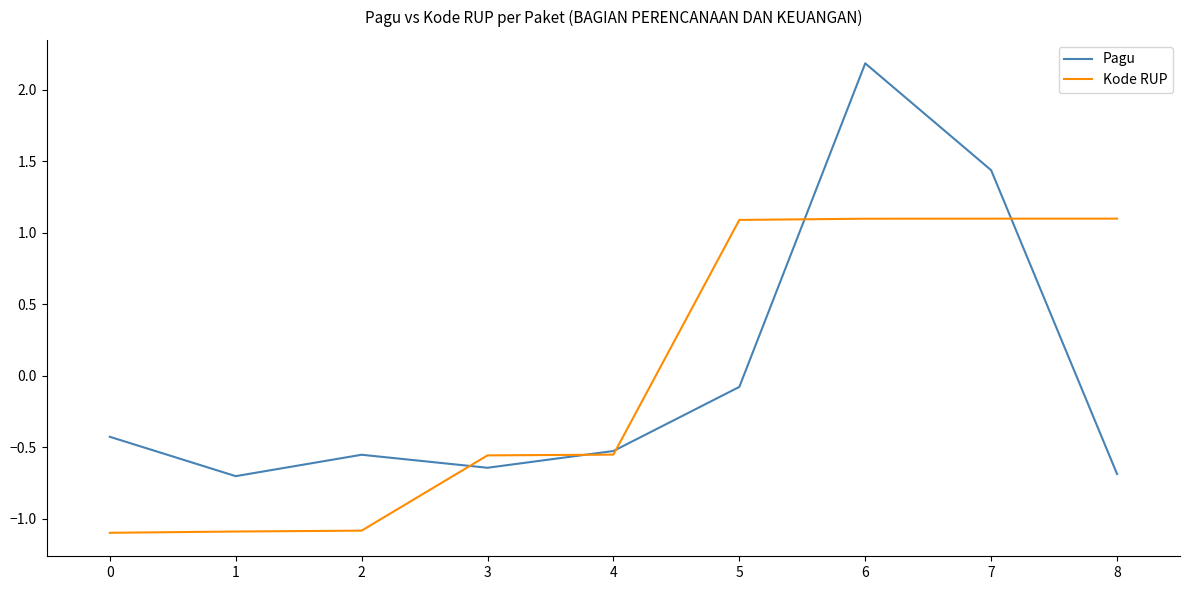

How many positive values does the Kode RUP series have?

4